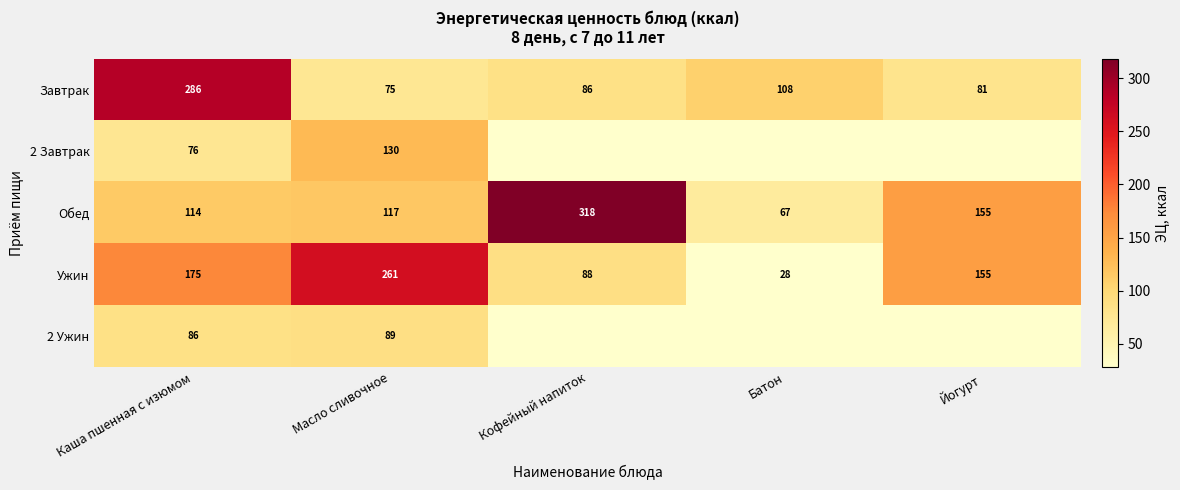

At which label does Обед reach its peak?

Кофейный напиток